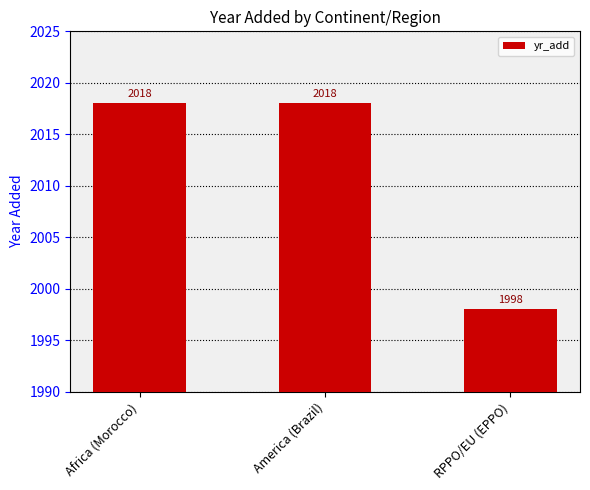

The value at Africa (Morocco) is 2018. True or false?

True